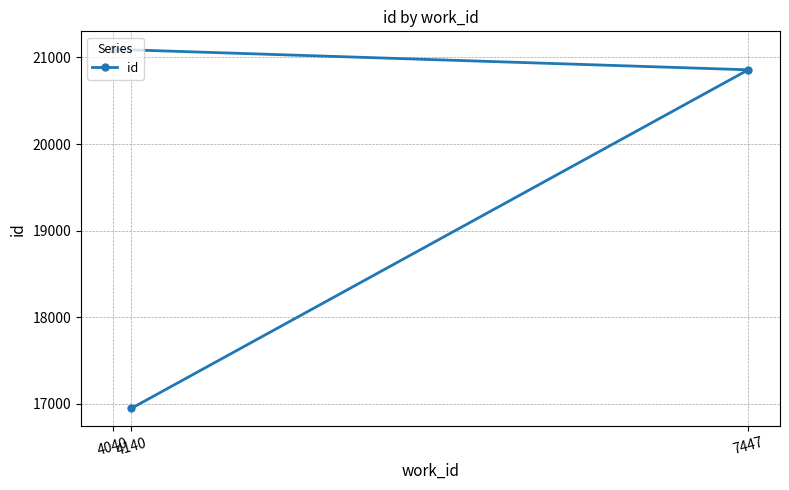

List the labels in order of value, smallest first.

4140, 7447, 4040